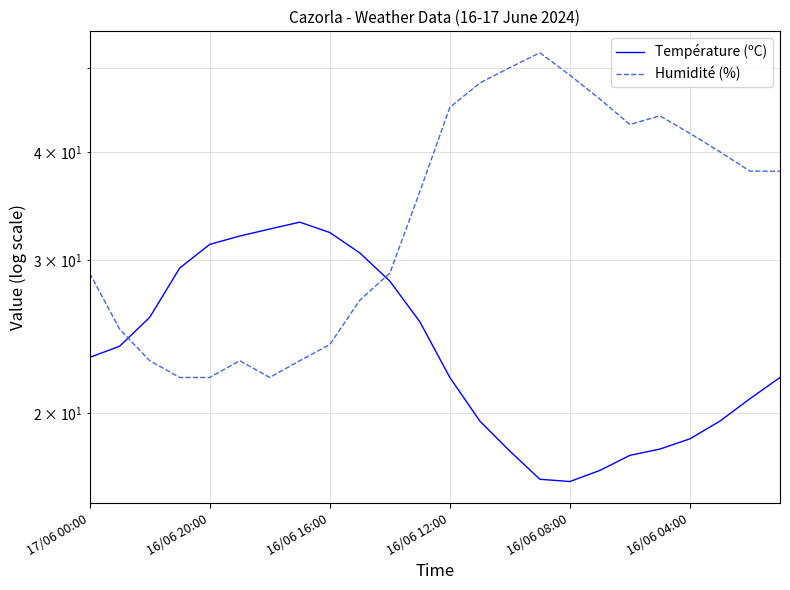

True or false: Température (ºC) has a value of 30.5 at 17.

False